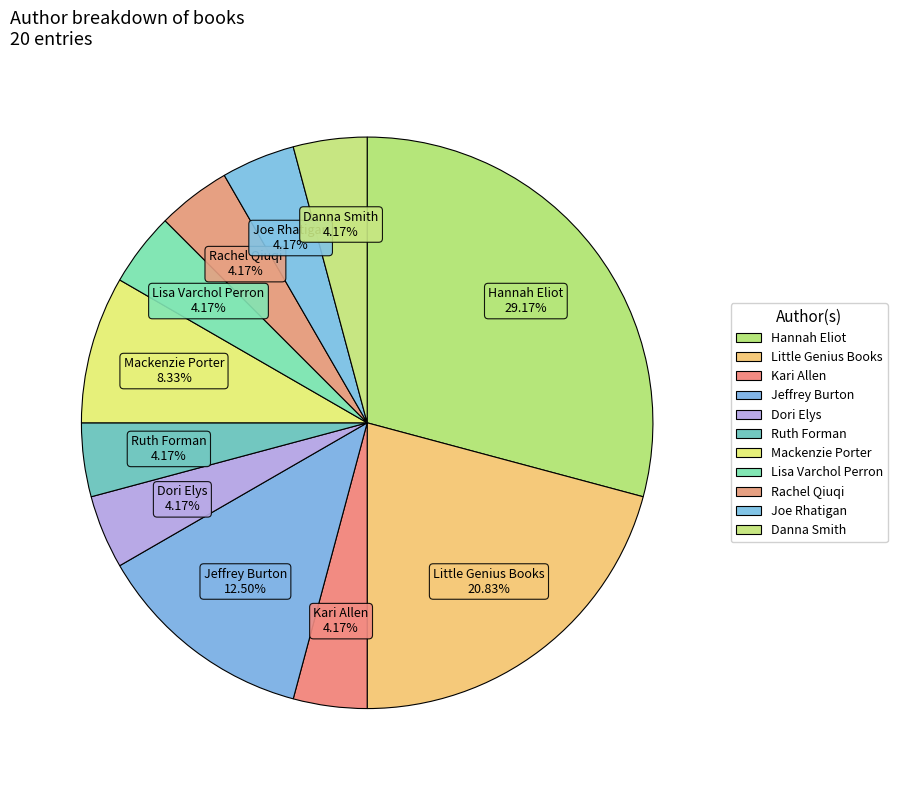

Count the number of slices in the pie.

11